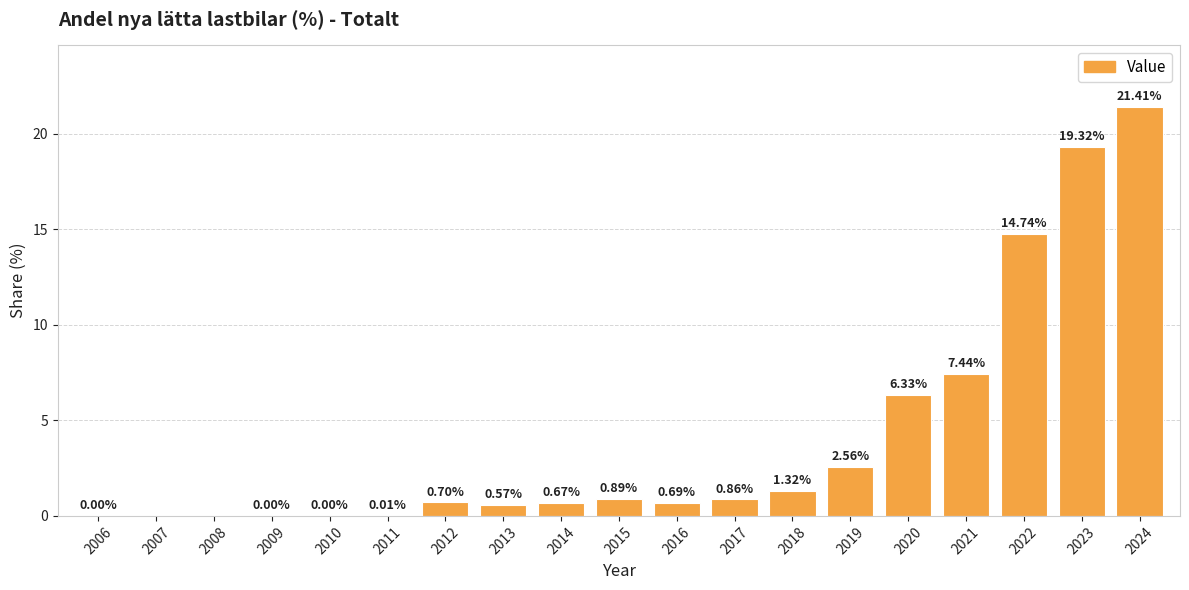

Between 2010 and 2018, which is larger?

2018